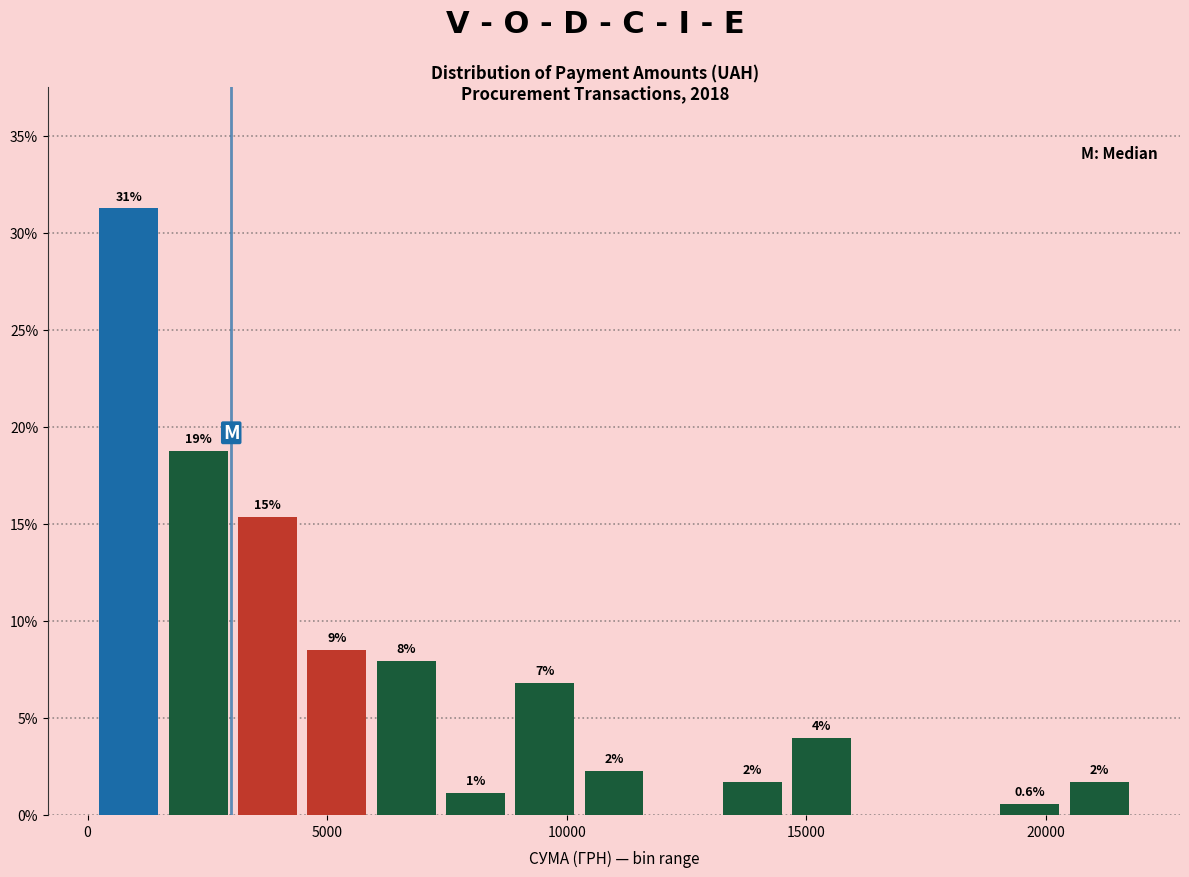

Read against the x-axis, roughly where is the centre of the tallest bar?

1000